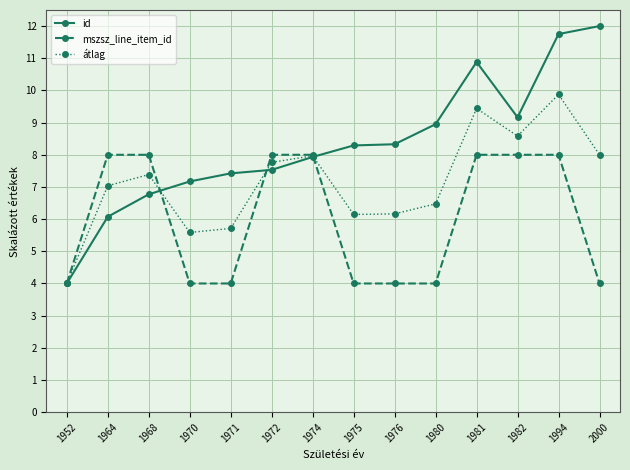

The mszsz_line_item_id series shows 4.0 at 1971. True or false?

True